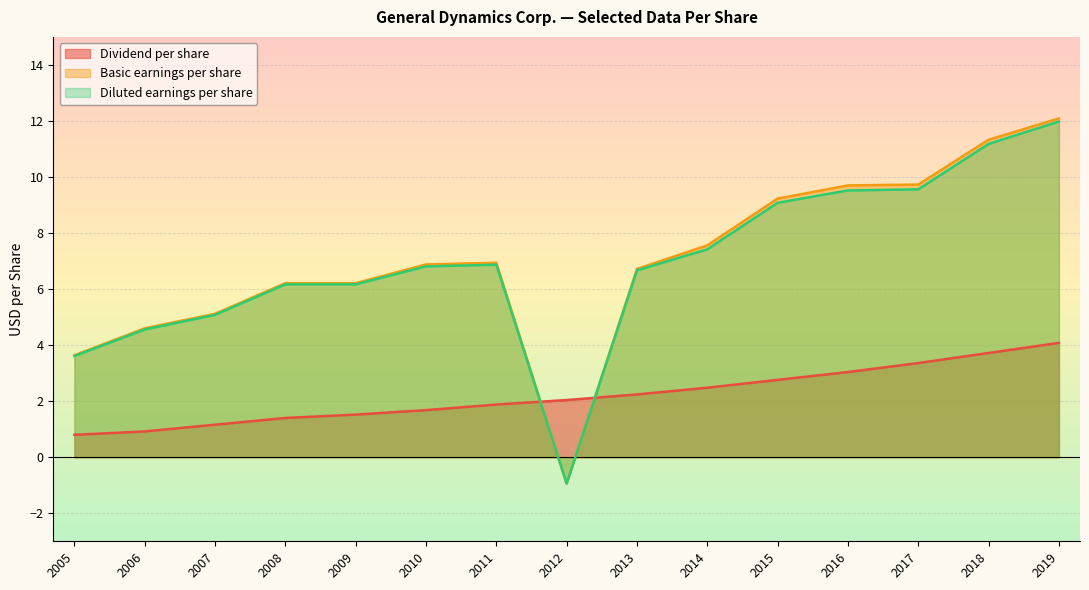

What is the value of the Diluted earnings per share point at the 5th from the left?

6.2